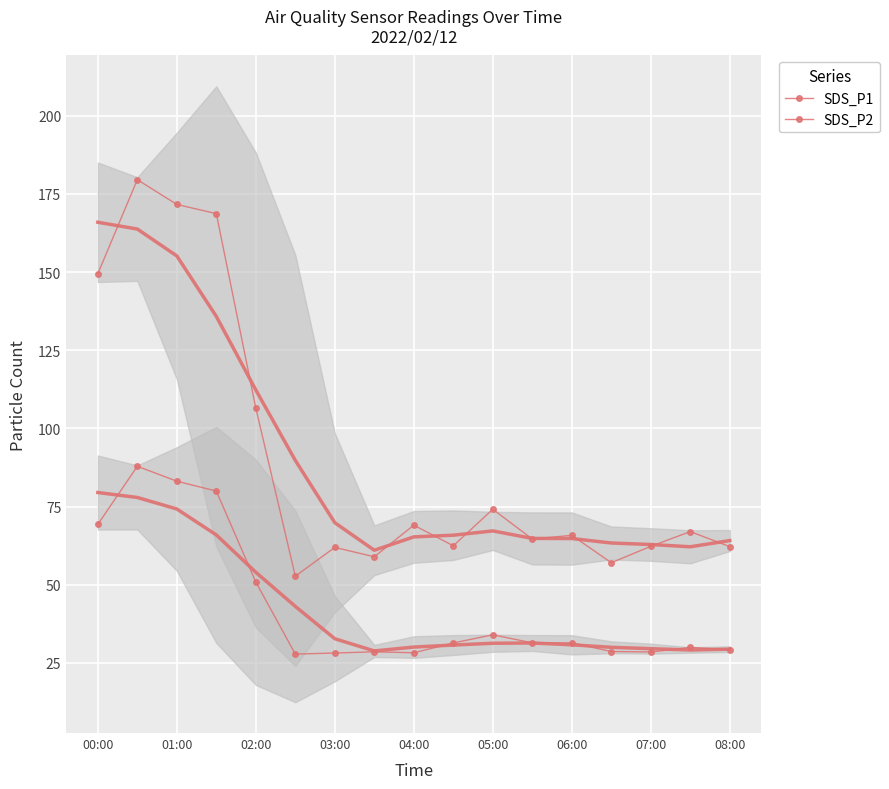

True or false: SDS_P2 has more than 0 points higher than both neighbors.

True